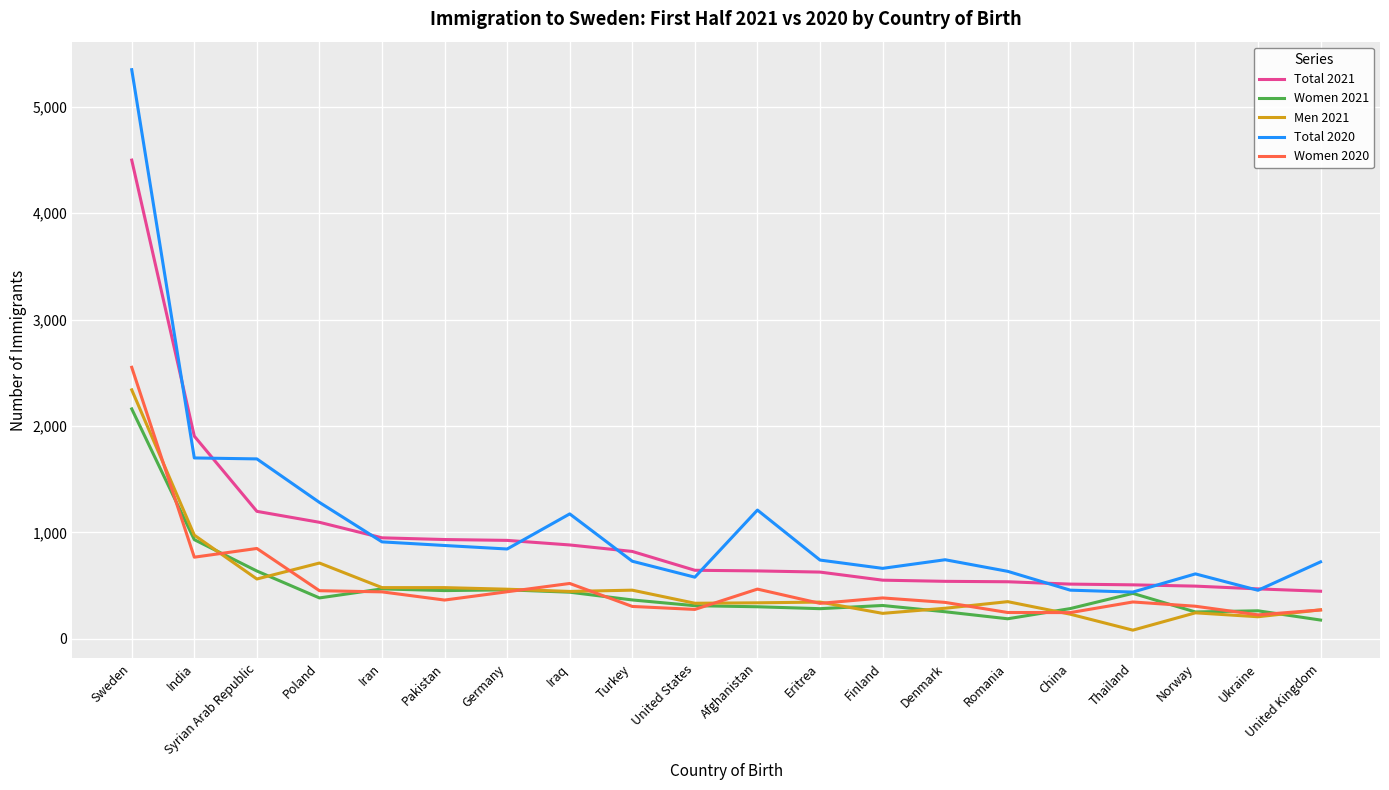

What value does the Total 2020 series have at Iran, to the nearest 10?

910